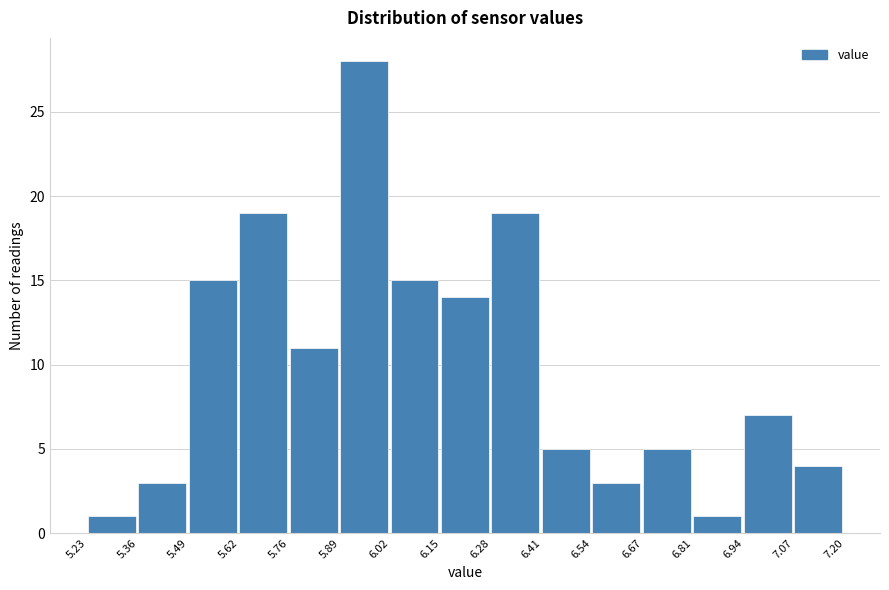

Which range on the x-axis has the tallest bar?

5.89 to 6.02